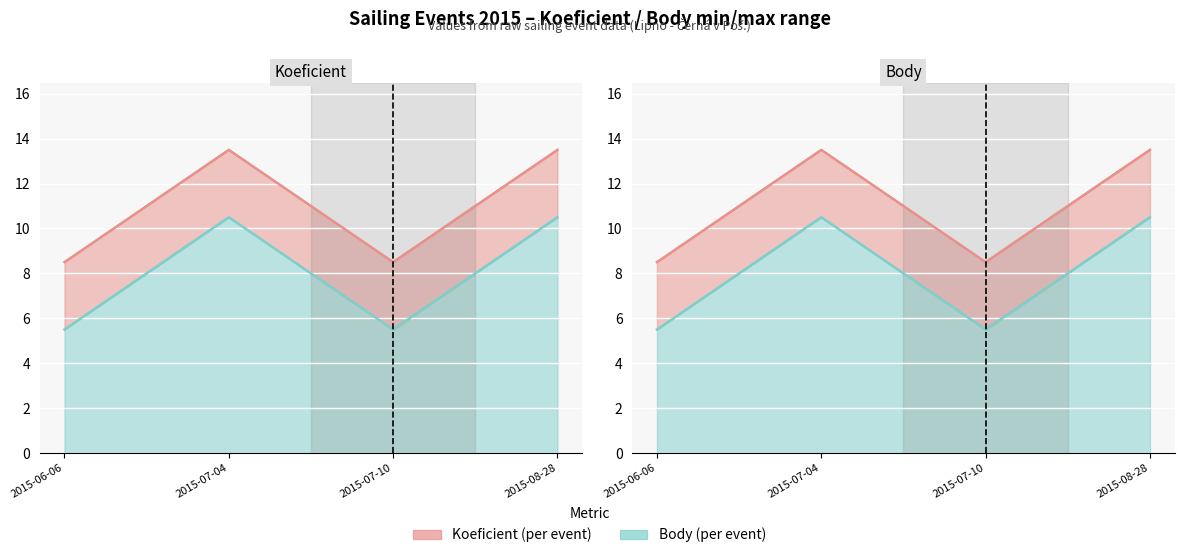

Rank the series at 2015-08-28 from highest to lowest value.

Koeficient line, Body line